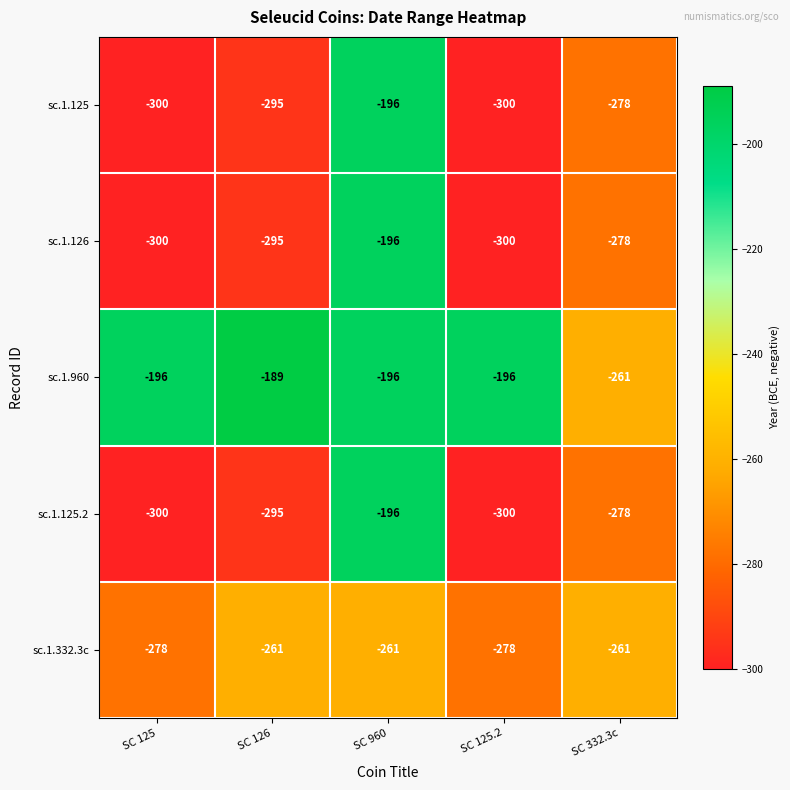

How many data points does each series have?

5